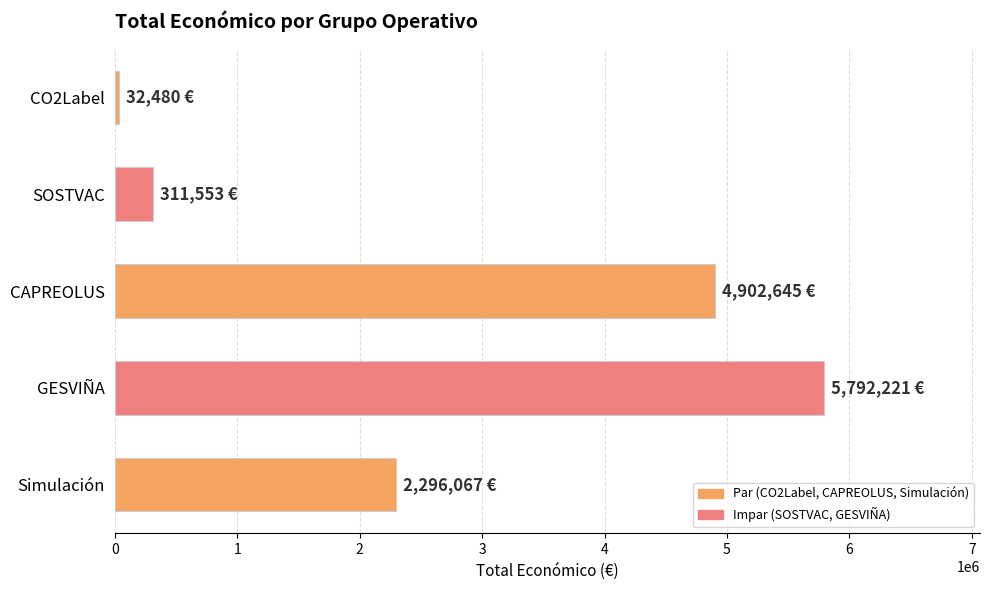

How many bars are there in total?

5